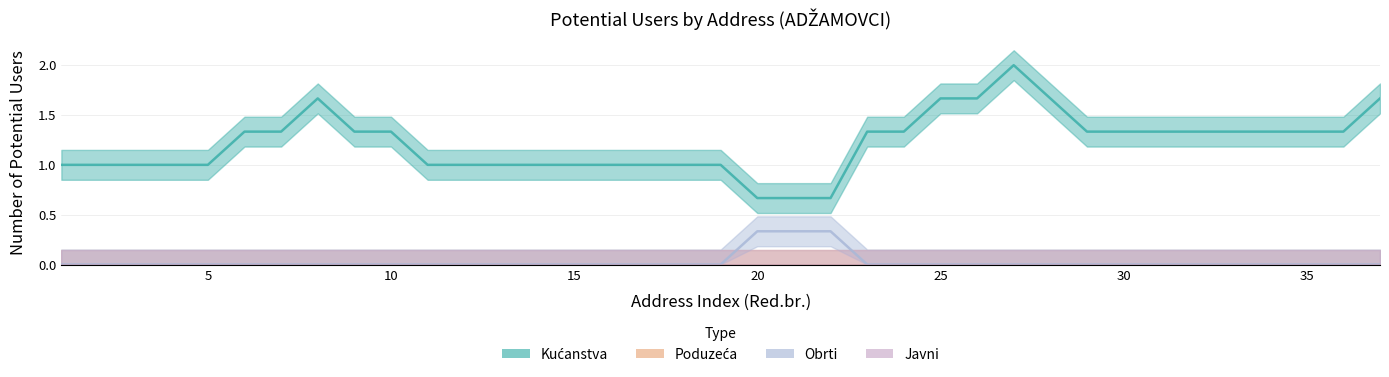

At which label is Kućanstva closest to 1?

1